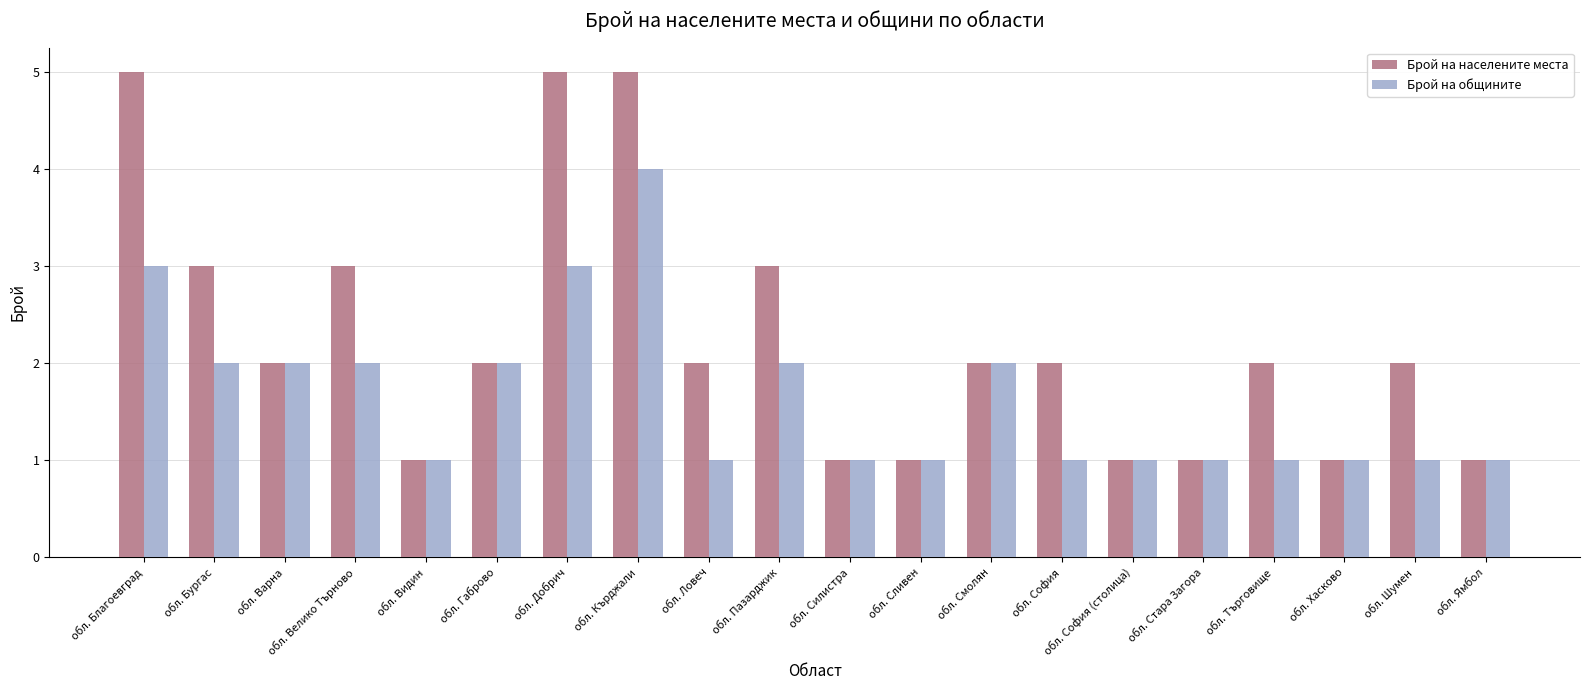

Rank the series at обл. Пазарджик from highest to lowest value.

Брой на населените места, Брой на общините